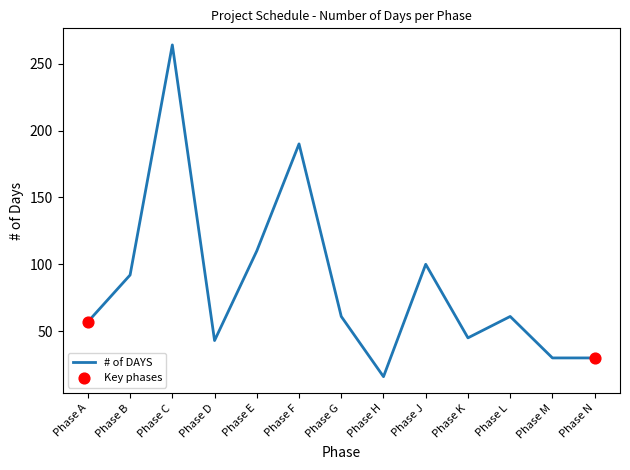

What is the change in value from Phase D to Phase M?

-13